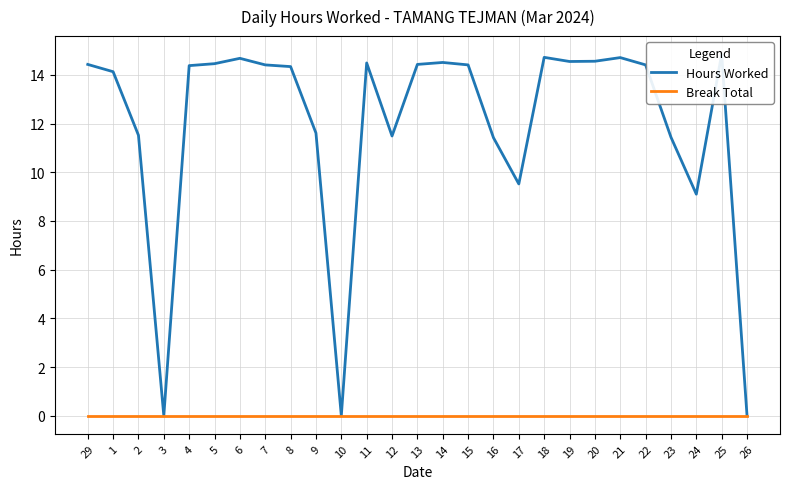

Is it true that Hours Worked equals 21.6 at 11?

False